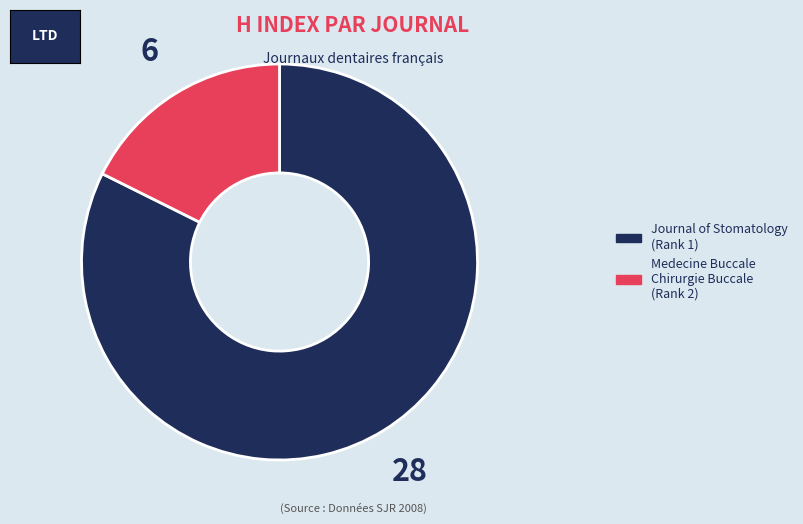

Does any single category account for the majority?

Yes